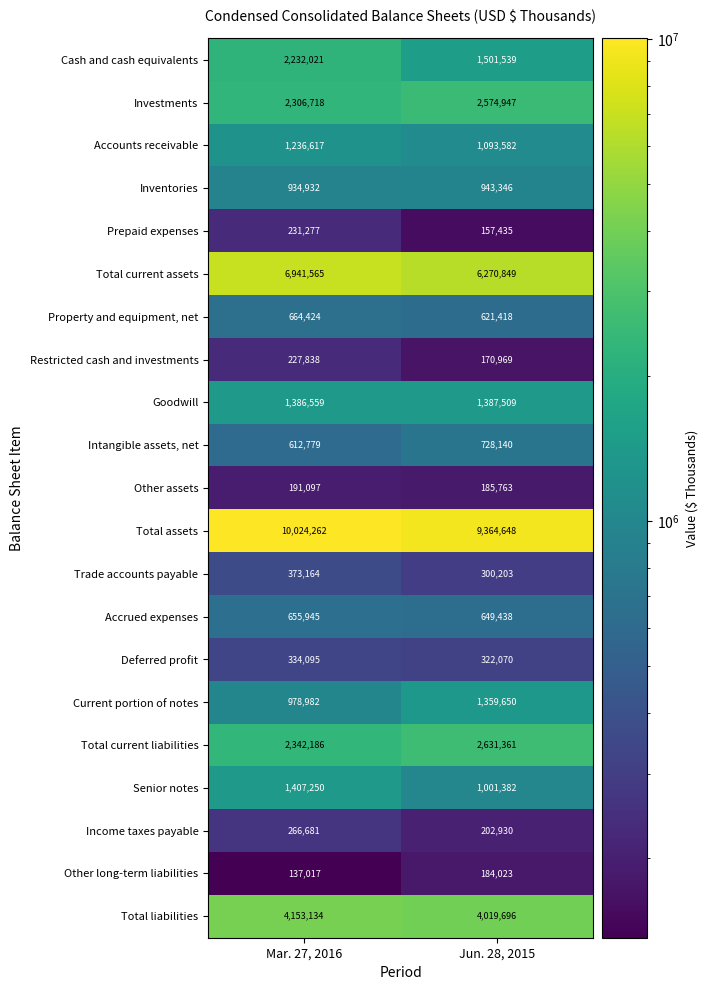

Between Mar. 27, 2016 and Jun. 28, 2015, which series saw the biggest shift?

Cash and cash equivalents